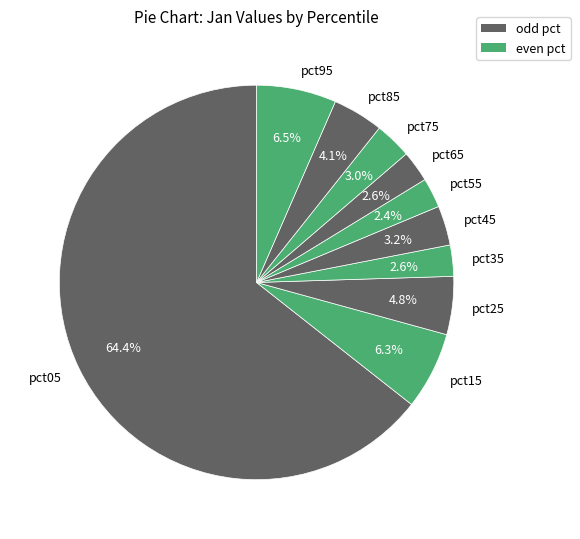

Which category has the biggest portion of the pie?

pct05